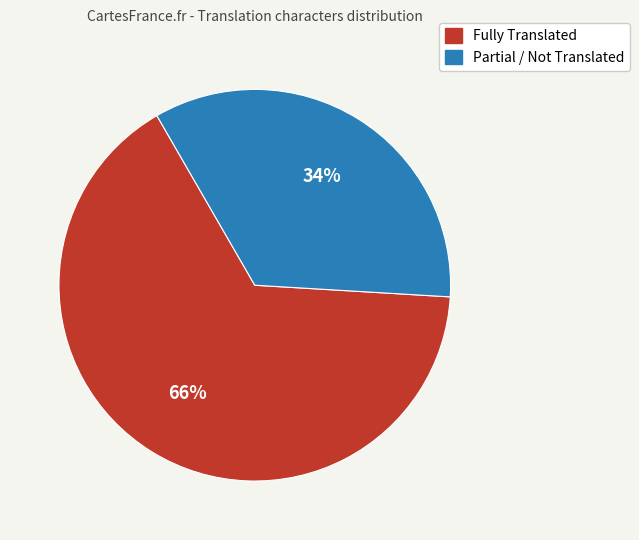

Is there a majority slice in this chart?

Yes